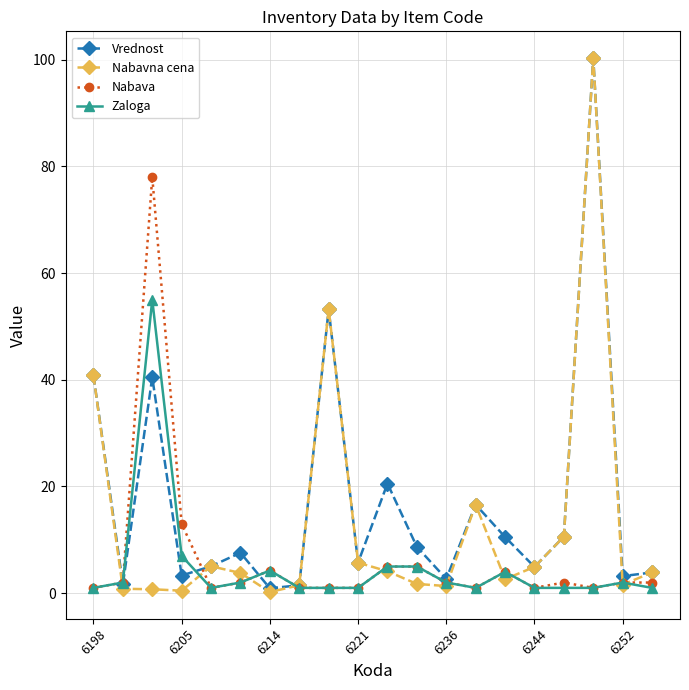

Which series has the largest range (max minus min)?

Nabavna cena